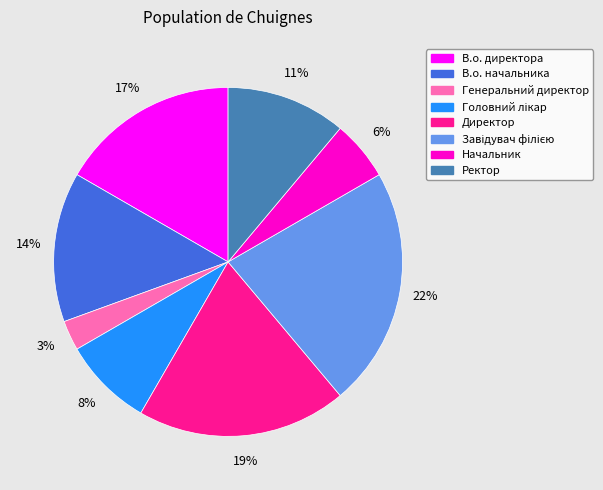

Count the number of slices in the pie.

8